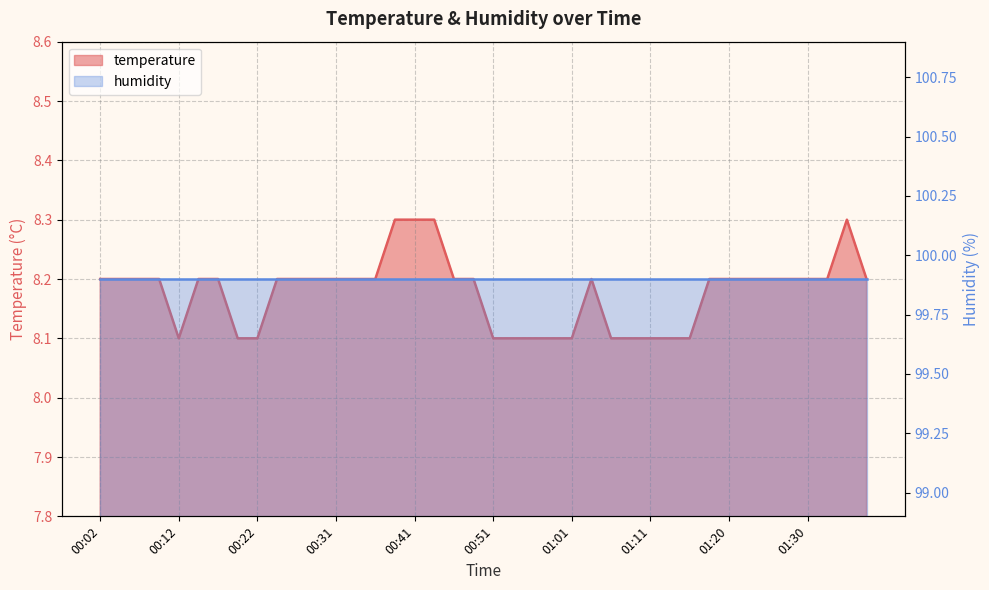

Where is the data nearest to the value 8?

00:12